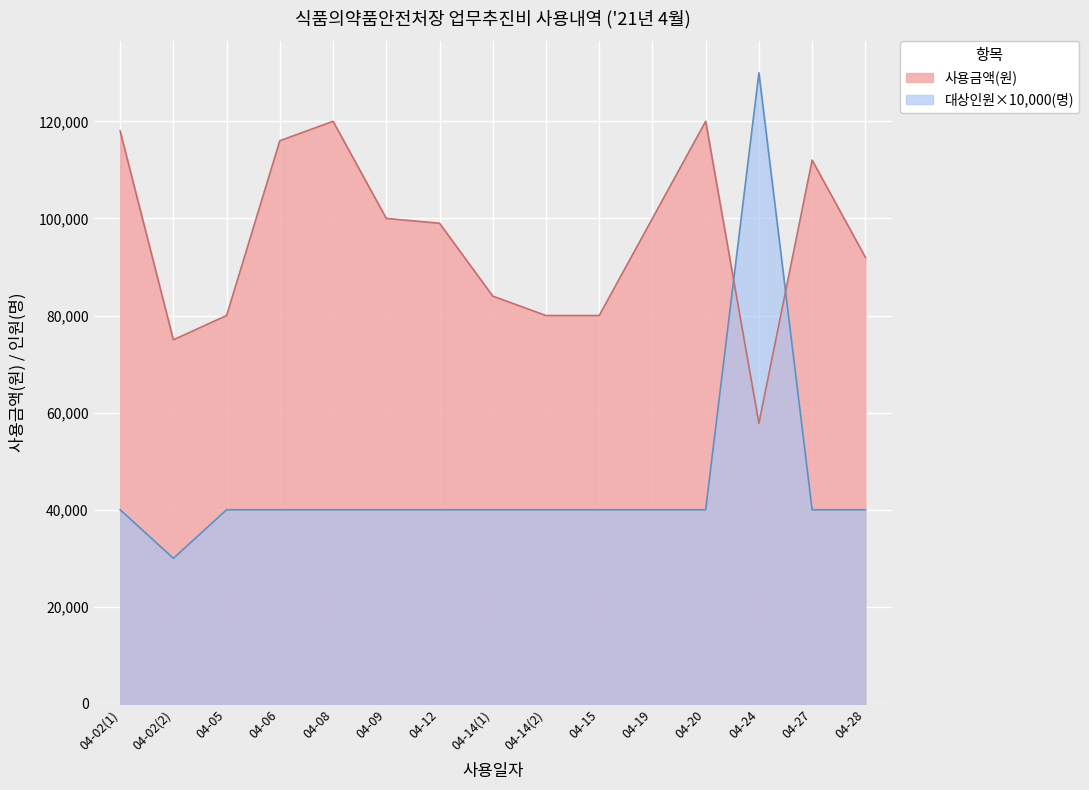

What is the difference between the second highest and minimum values in the 사용금액(원) series?

62200